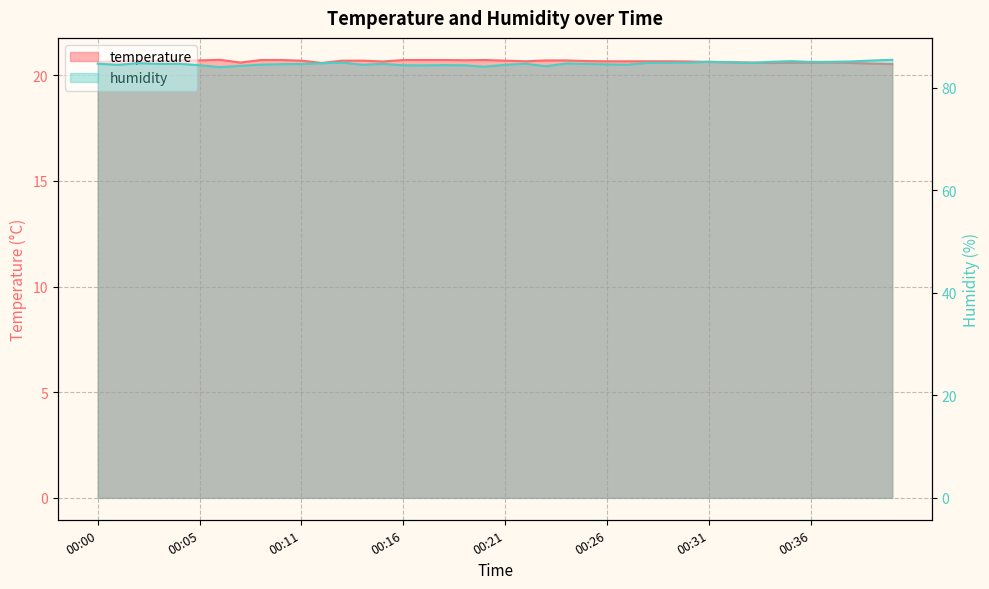

In humidity, how many points are higher than both neighbors (excluding endpoints)?

9